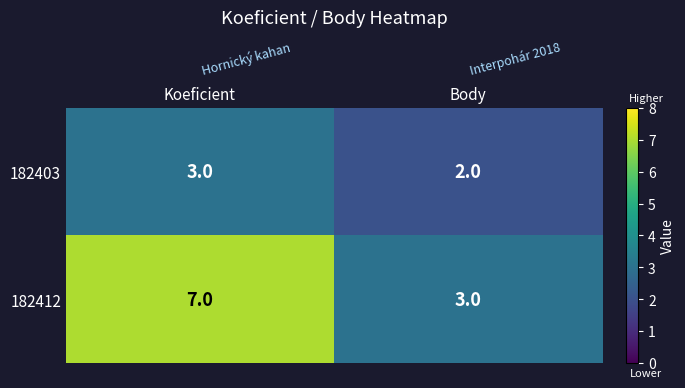

How many distinct data groups are displayed?

2